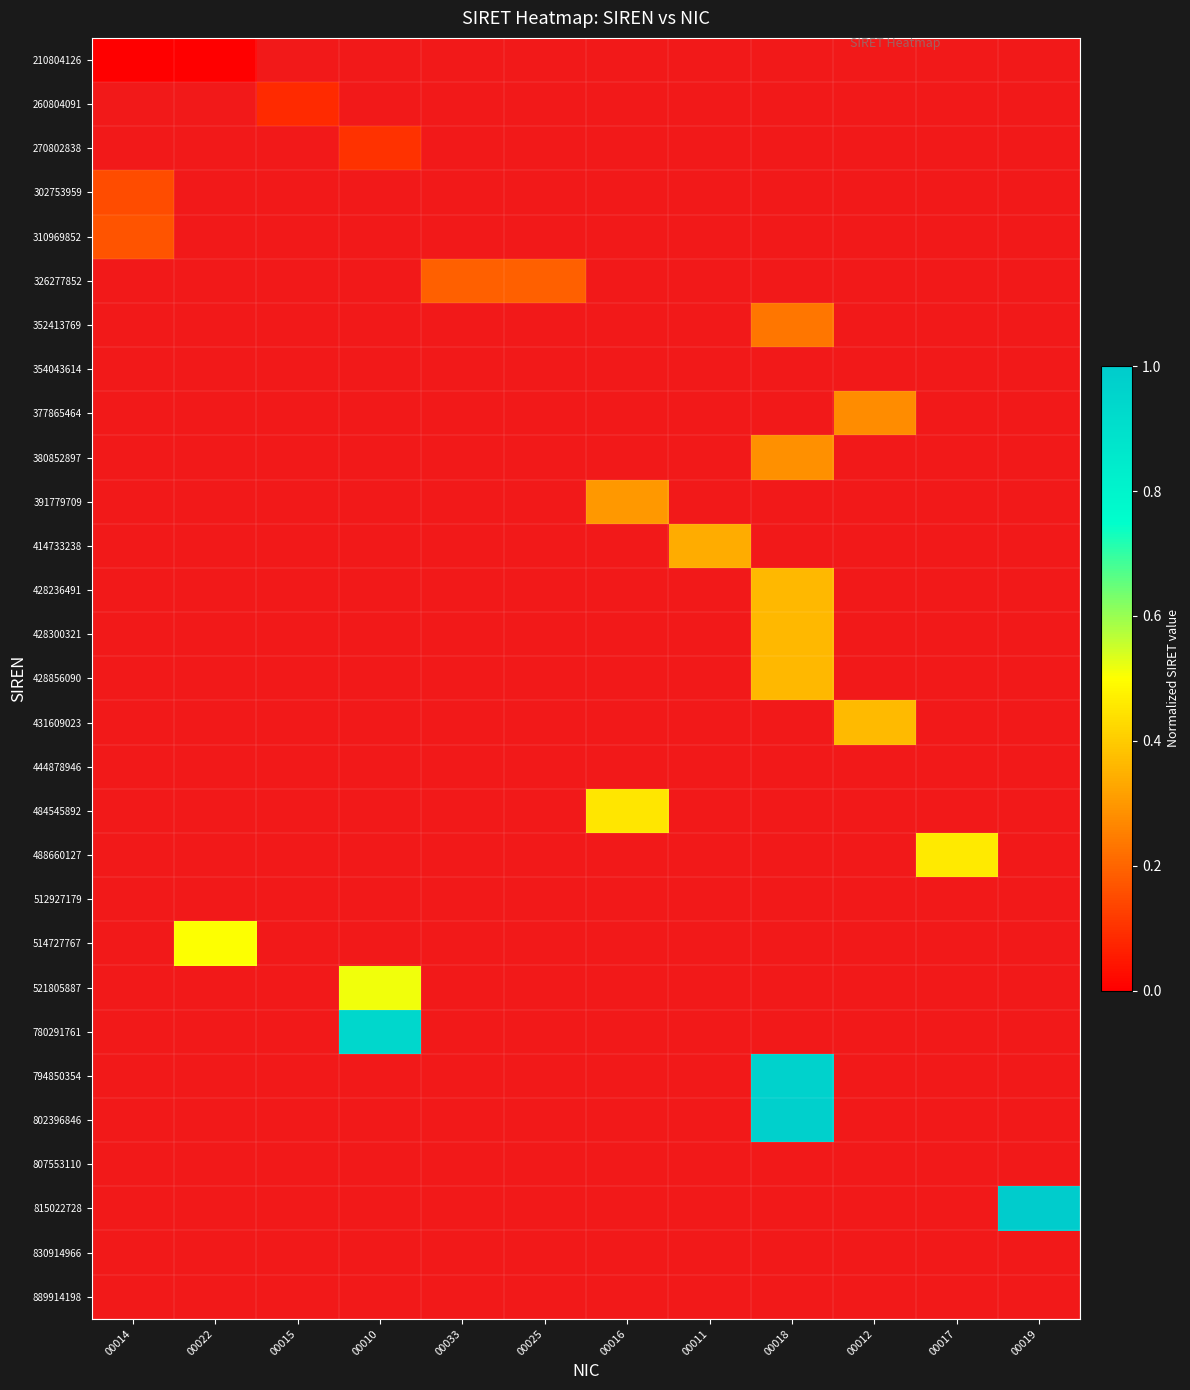

The value of 326277852 at 00033 is 0.0. True or false?

False